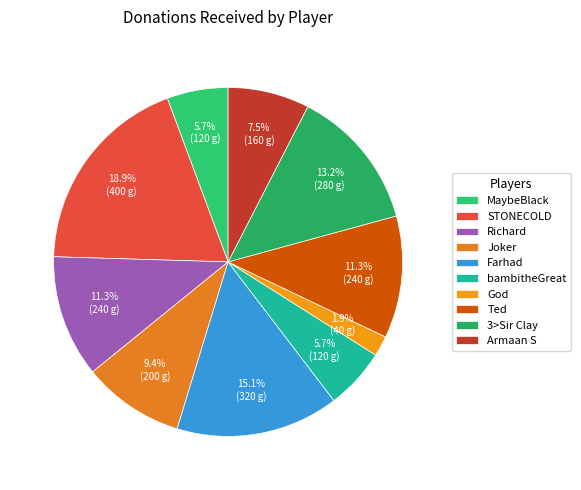

Which category has the smallest portion of the pie?

God